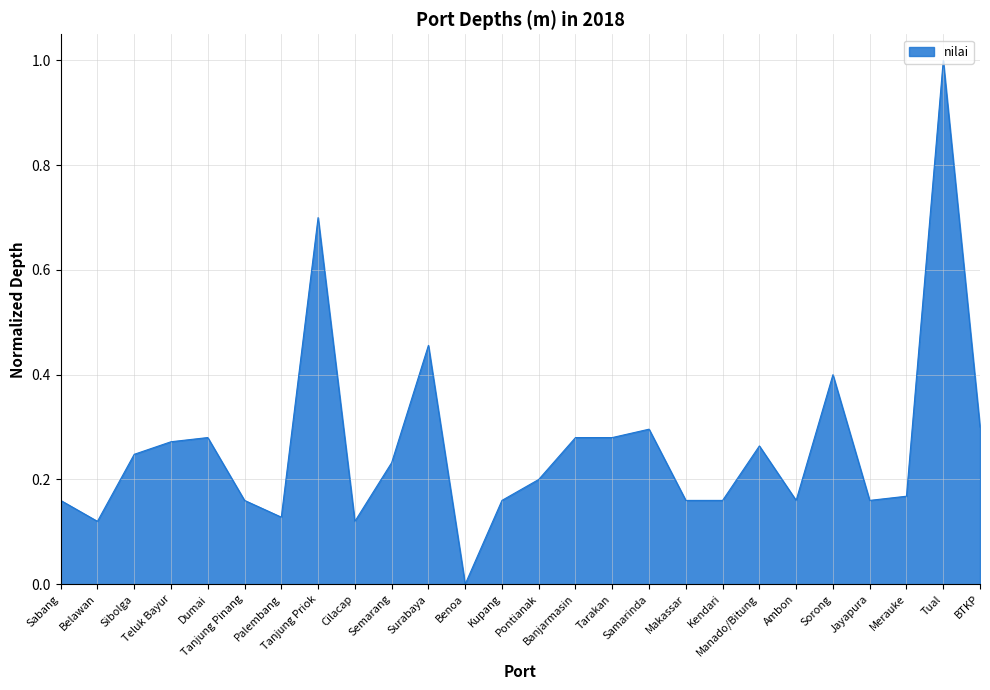

What is the difference between the maximum and minimum values?

1.0